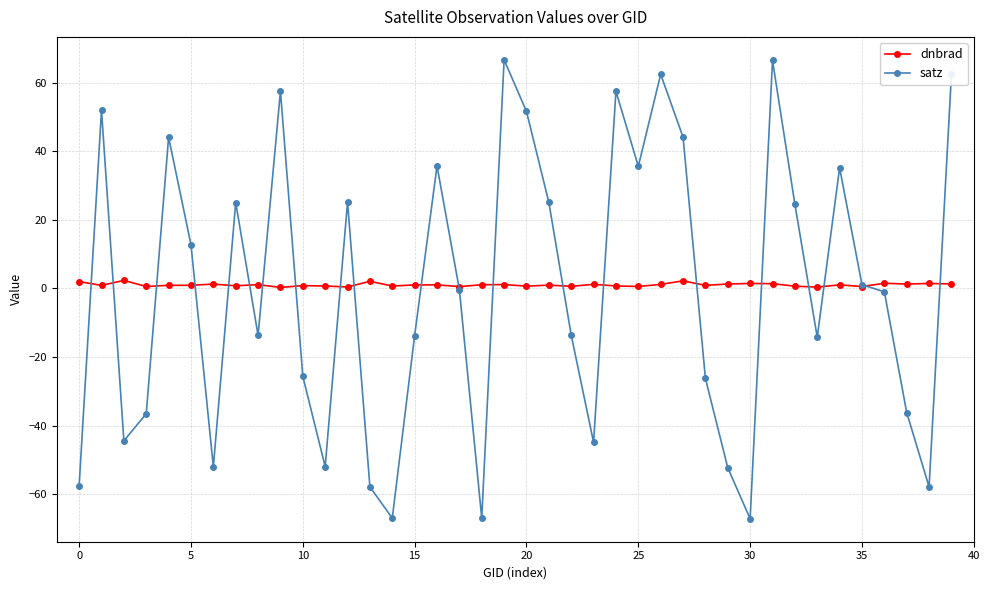

What is the greatest value displayed?

66.7